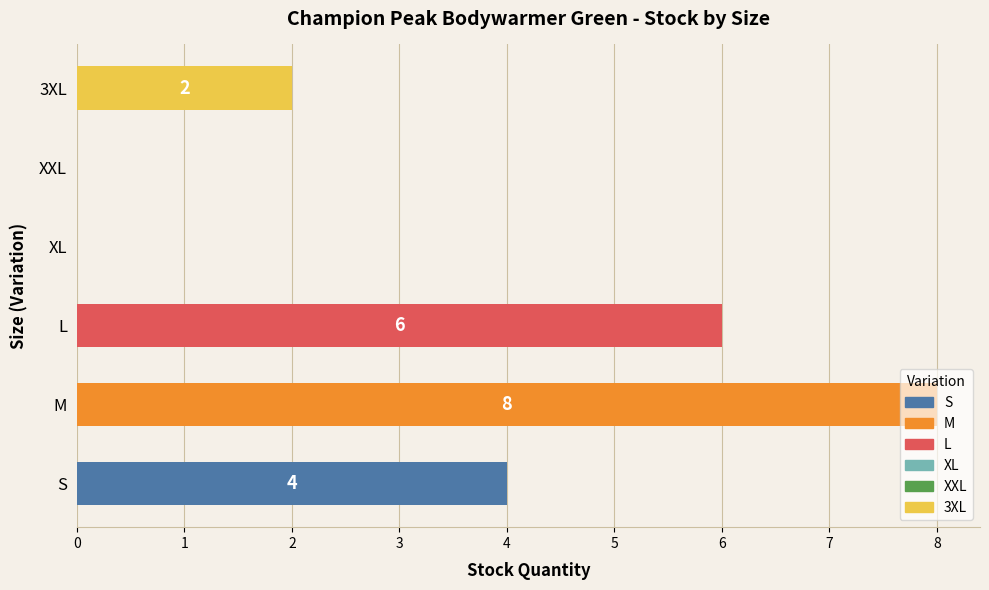

What is the sum of all values?

20